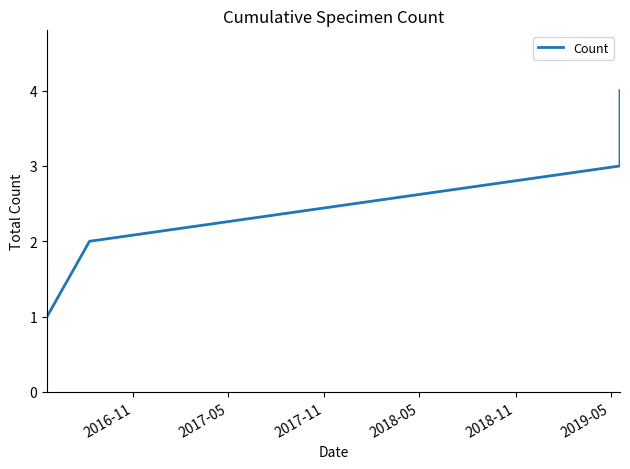

True or false: the data has more than 2 interior local peaks.

False